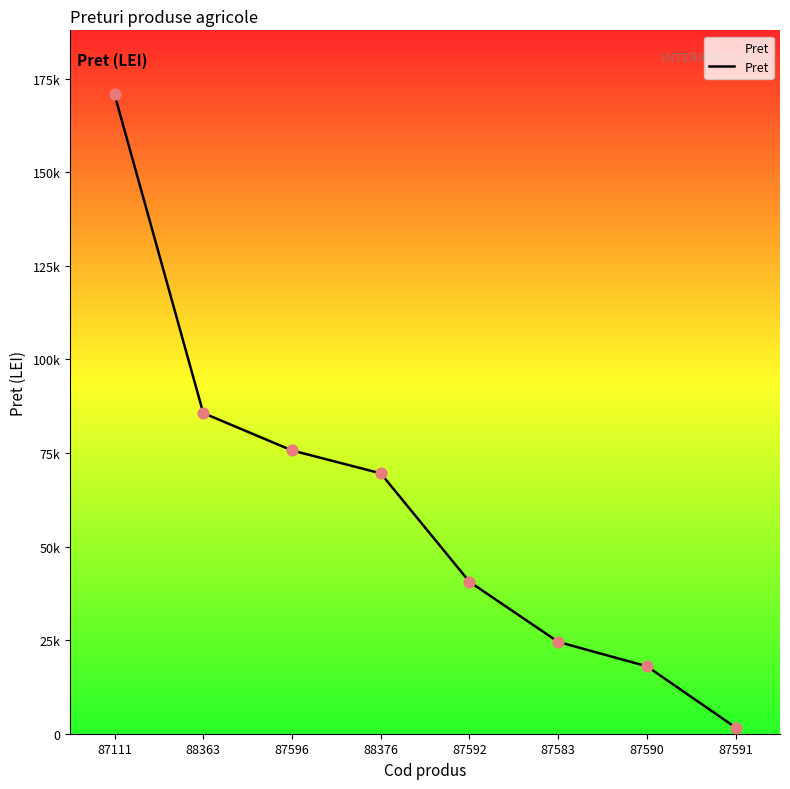

Which has a higher value, 87111 or 87591?

87111